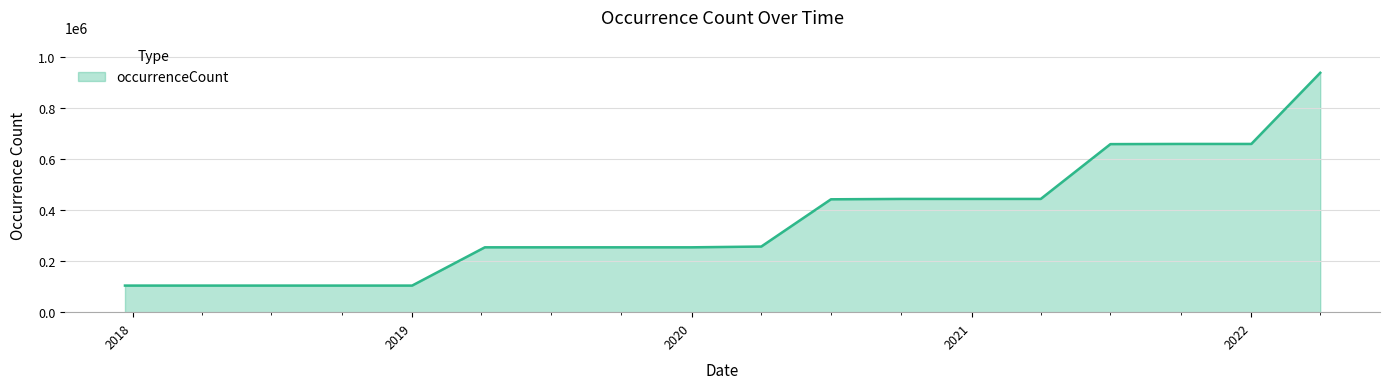

Does the chart have visible grid lines?

Yes